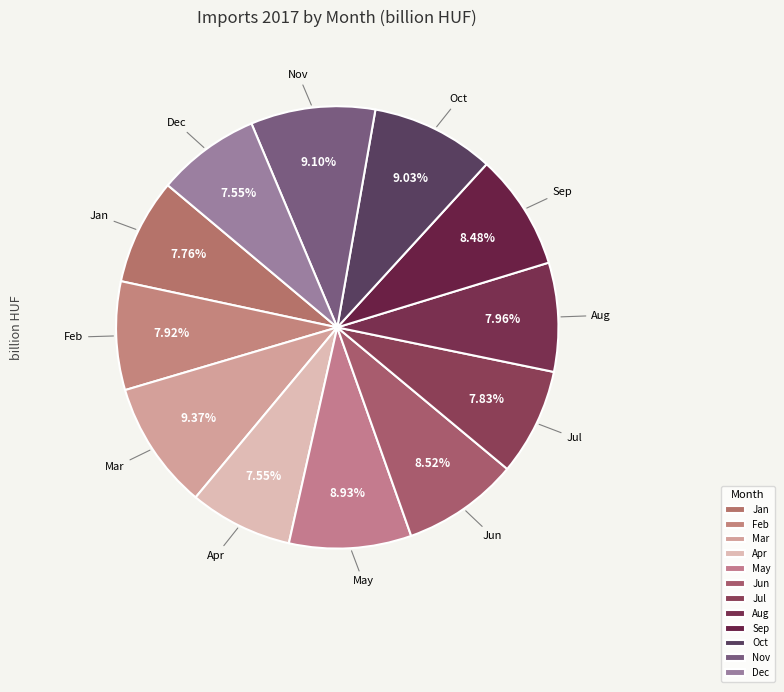

To the nearest percent, what is the difference between the largest and smallest slice percentages?

2%